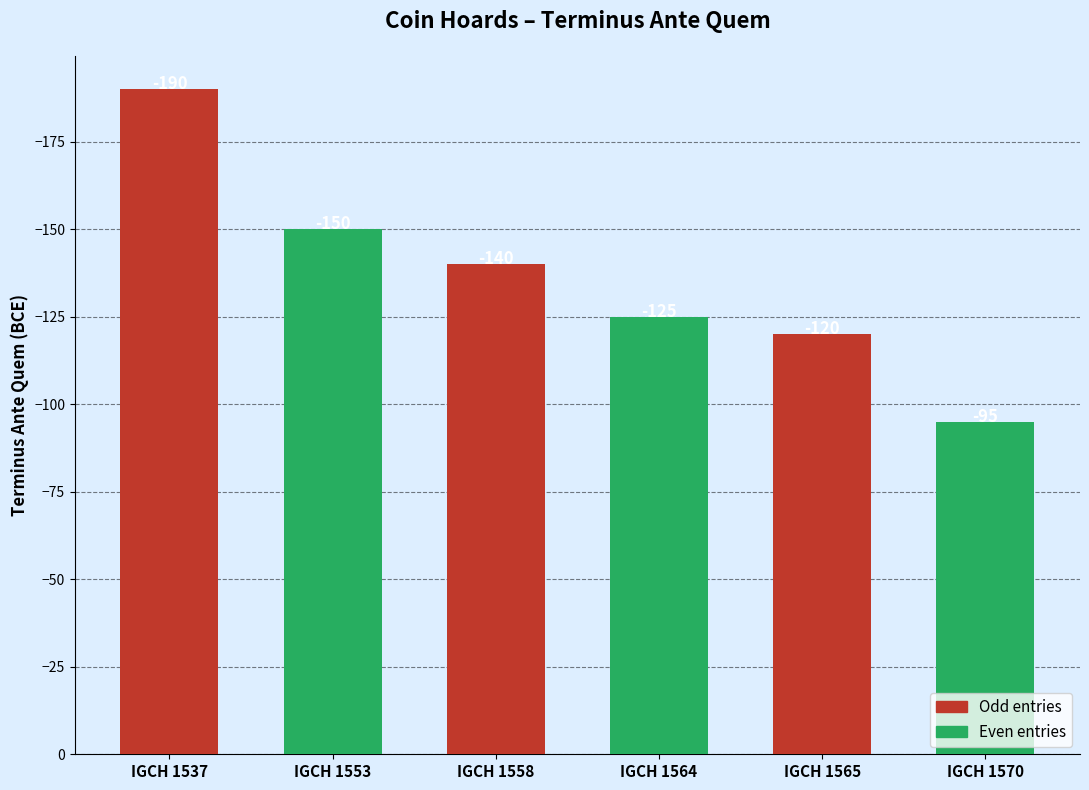

What is the sum of the values at IGCH 1537 and IGCH 1565?

-310